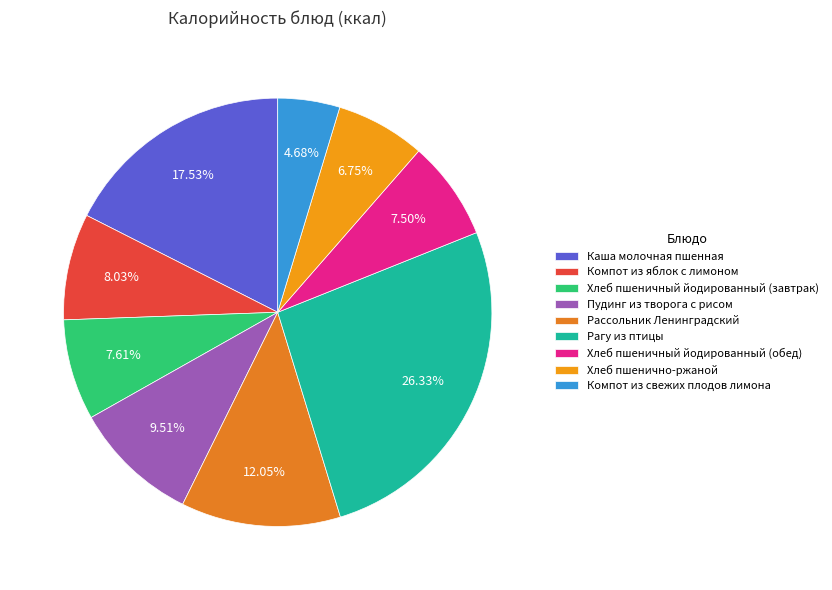

What percentage is the Каша молочная пшенная slice, to the nearest percent?

18%